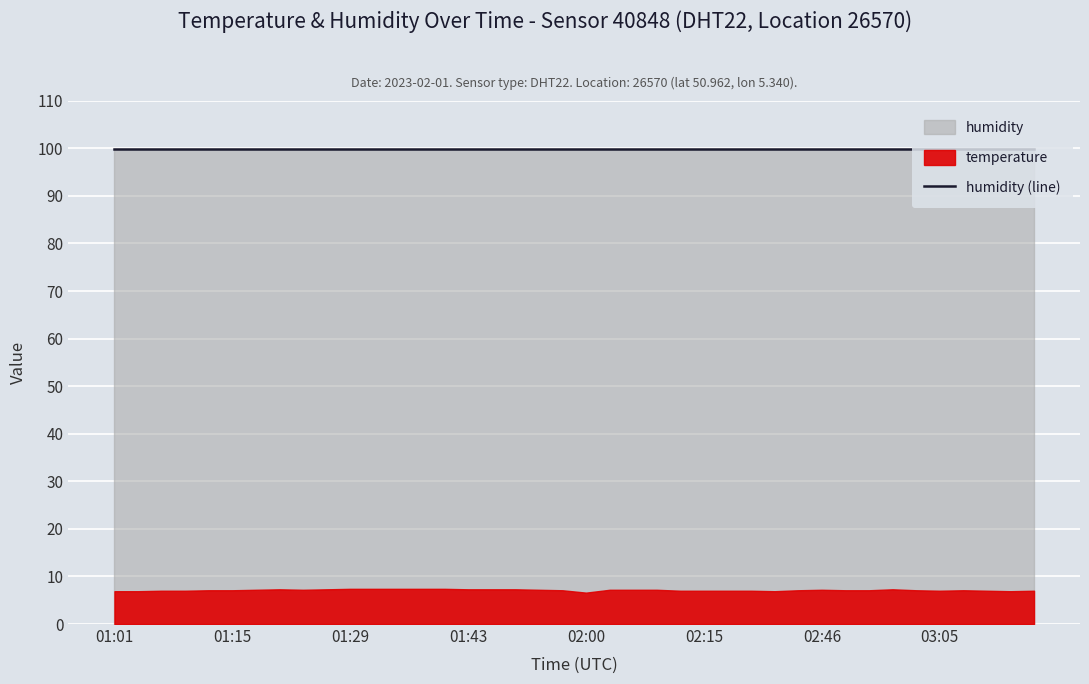

What is the sum of all values?

285.2